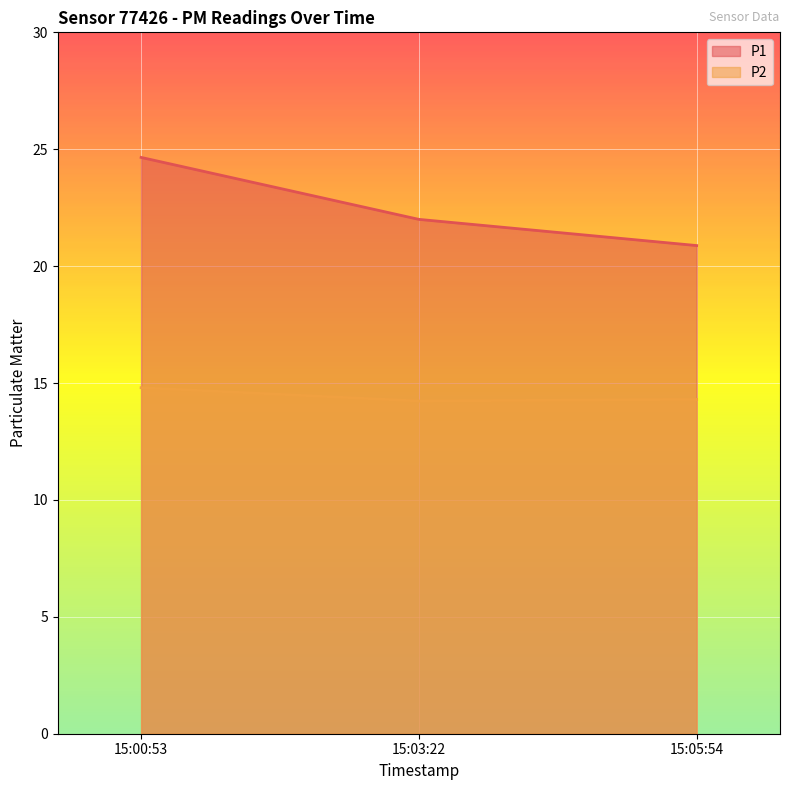

What is the sum of all P2 values?

43.3